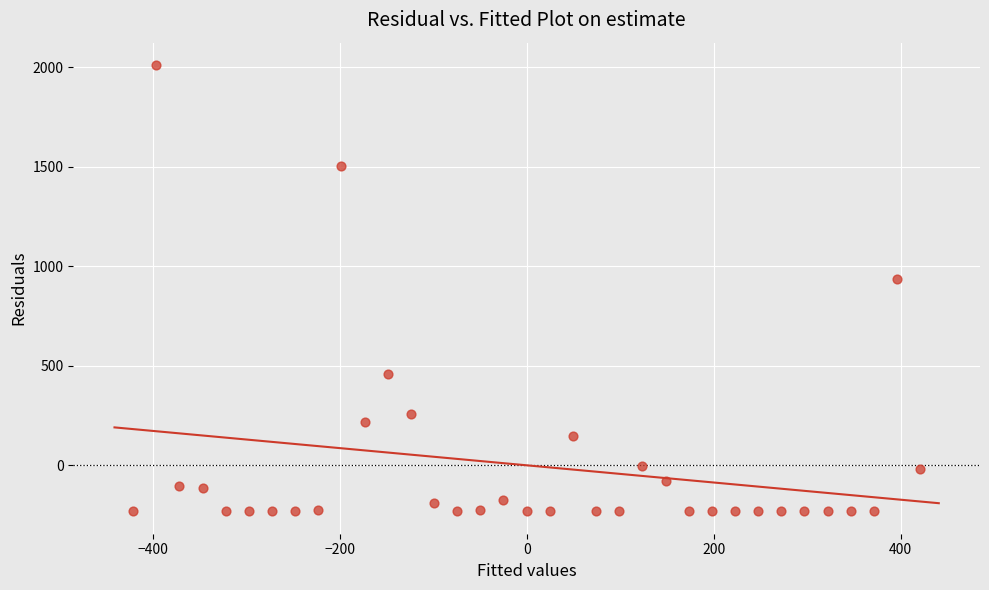

What Y value in the scatter plot is closest to 890?

938.1